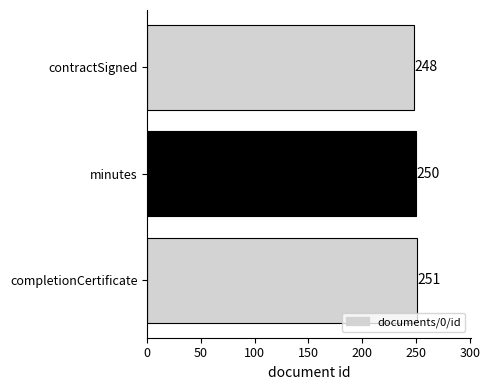

How many bars are there in total?

3